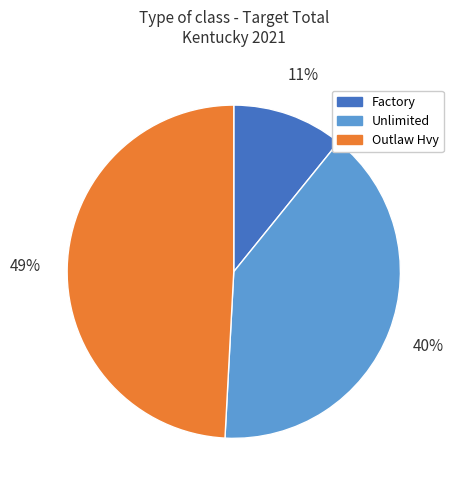

To the nearest percent, what is the difference between the Unlimited and Outlaw Hvy slice percentages?

9%